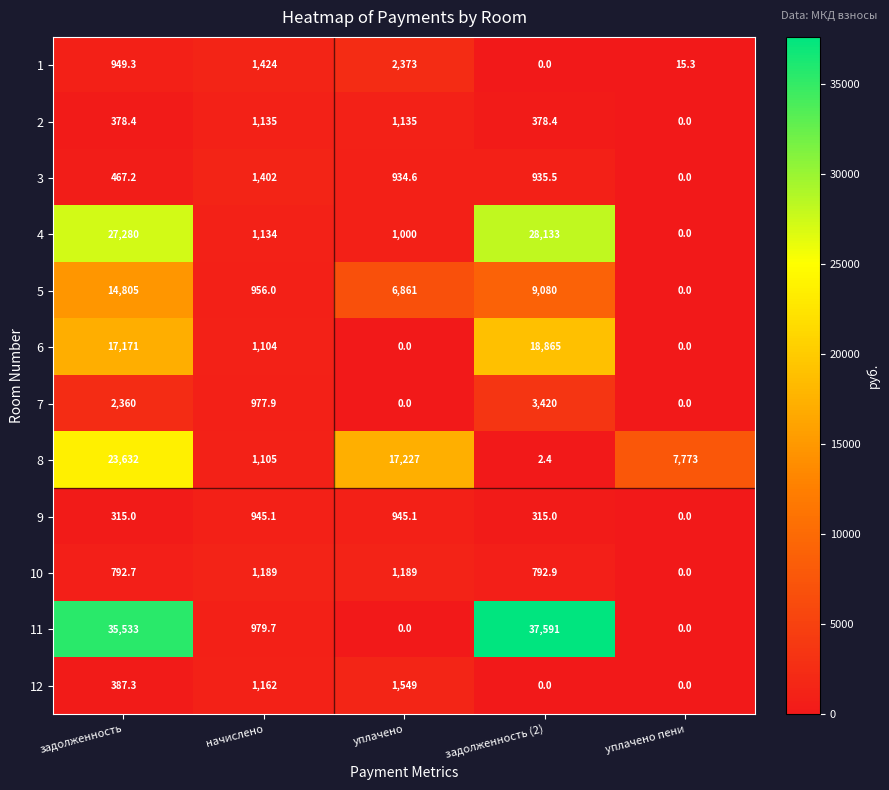

What is the average value of the 5 series?

6340.4